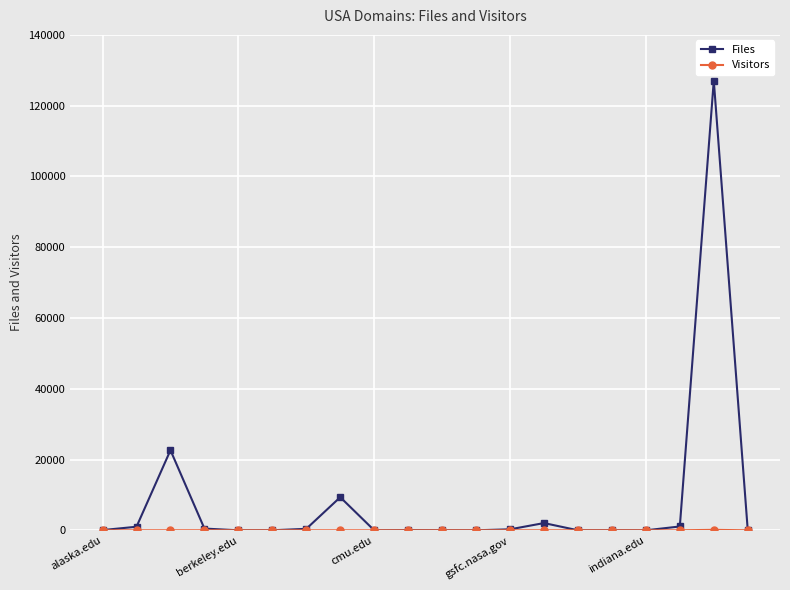

Which series has the widest spread of values?

Files